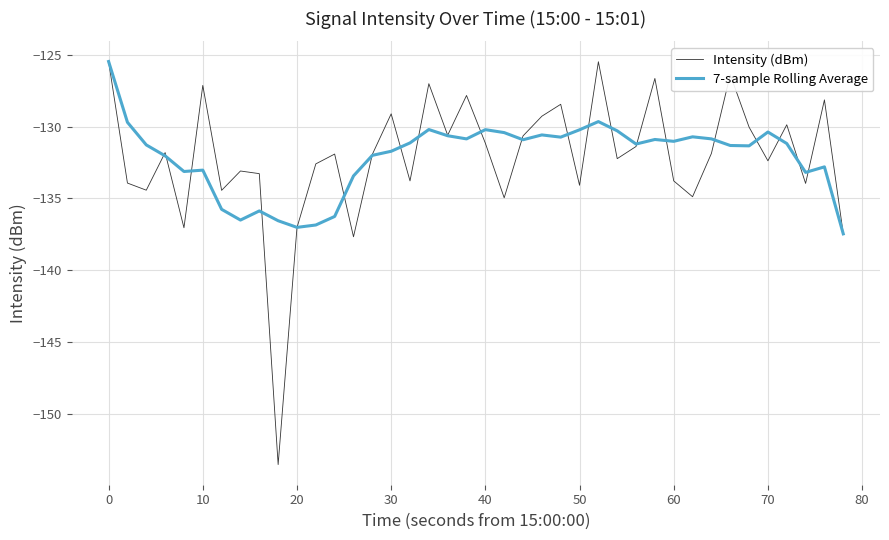

What is the smallest value displayed?

-153.5